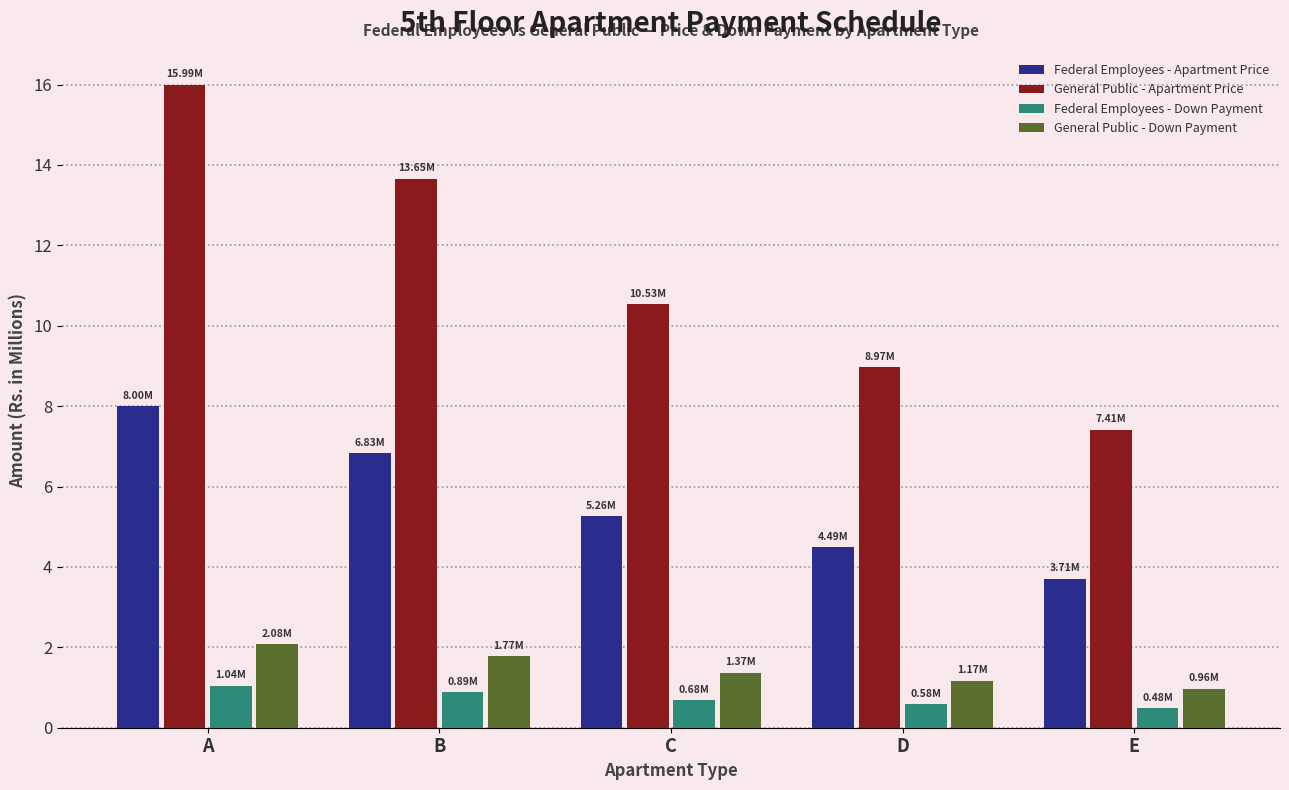

What is the minimum value for Federal Employees - Apartment Price?

3.7